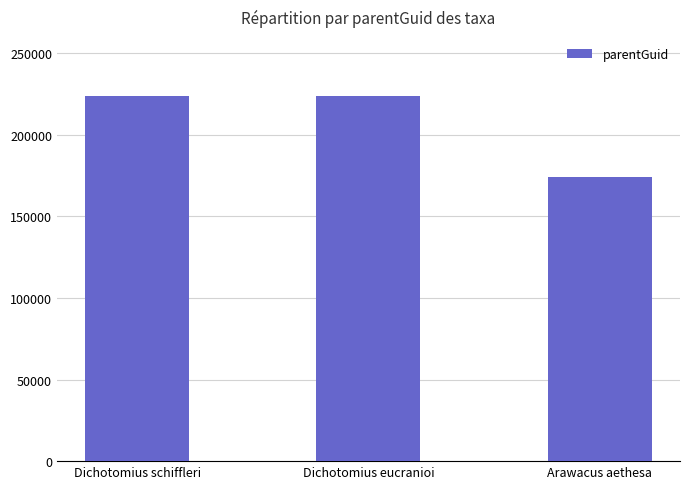

The chart shows a value of 174043 at Arawacus aethesa. True or false?

True